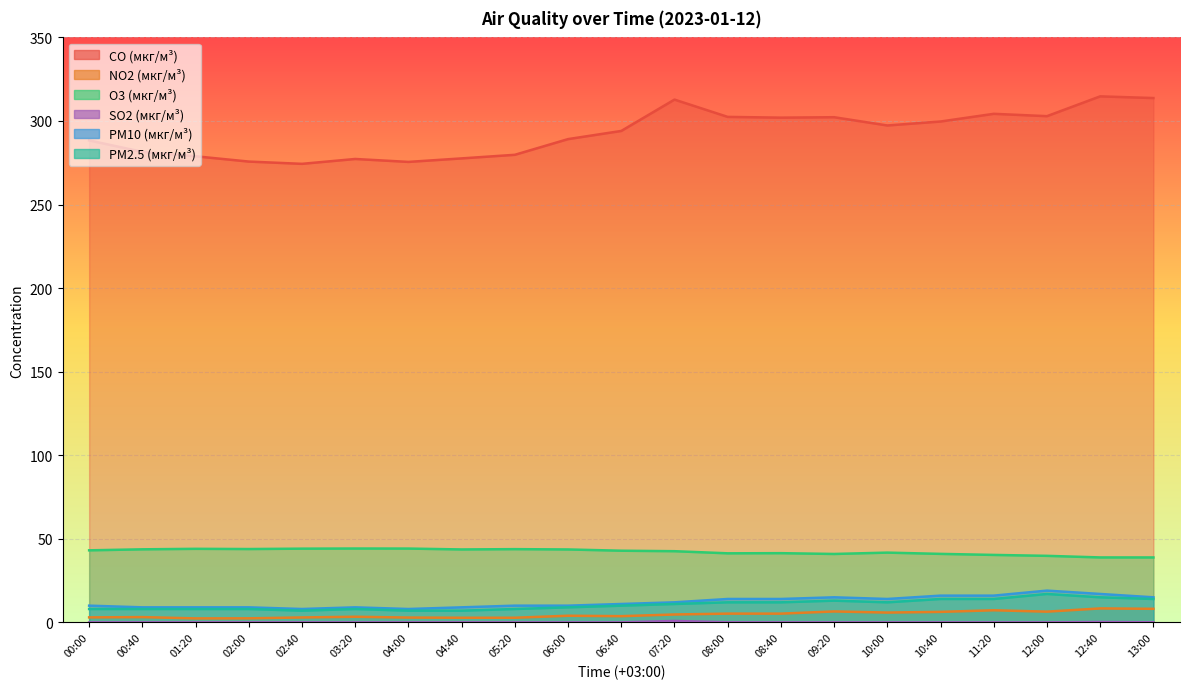

What is the label of the 2nd point from the left?

00:40